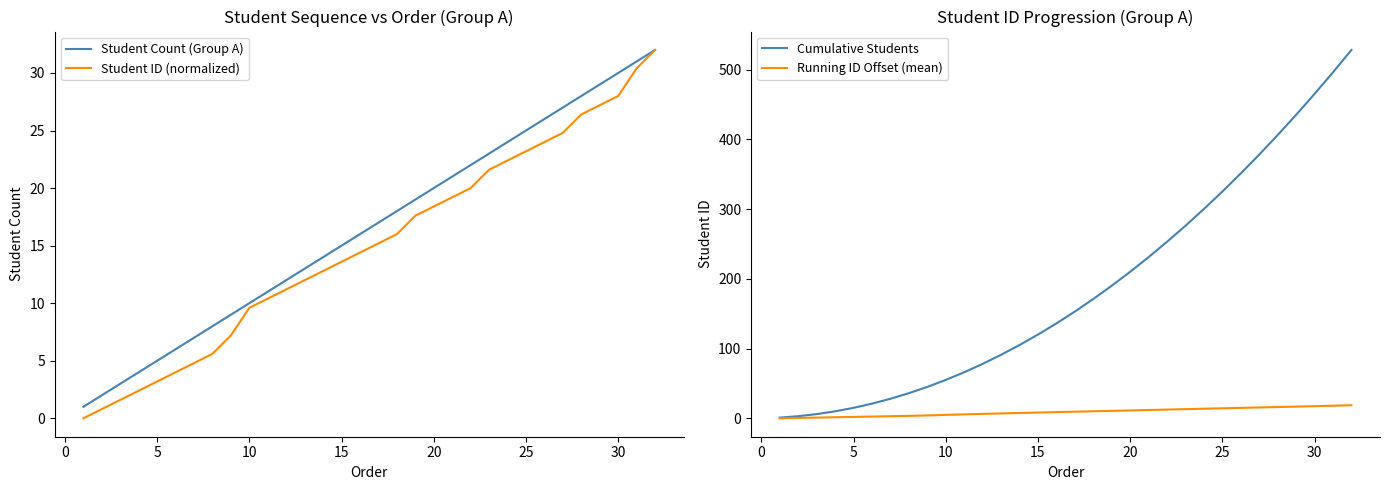

What is the minimum value for Student Count (Group A)?

1.0